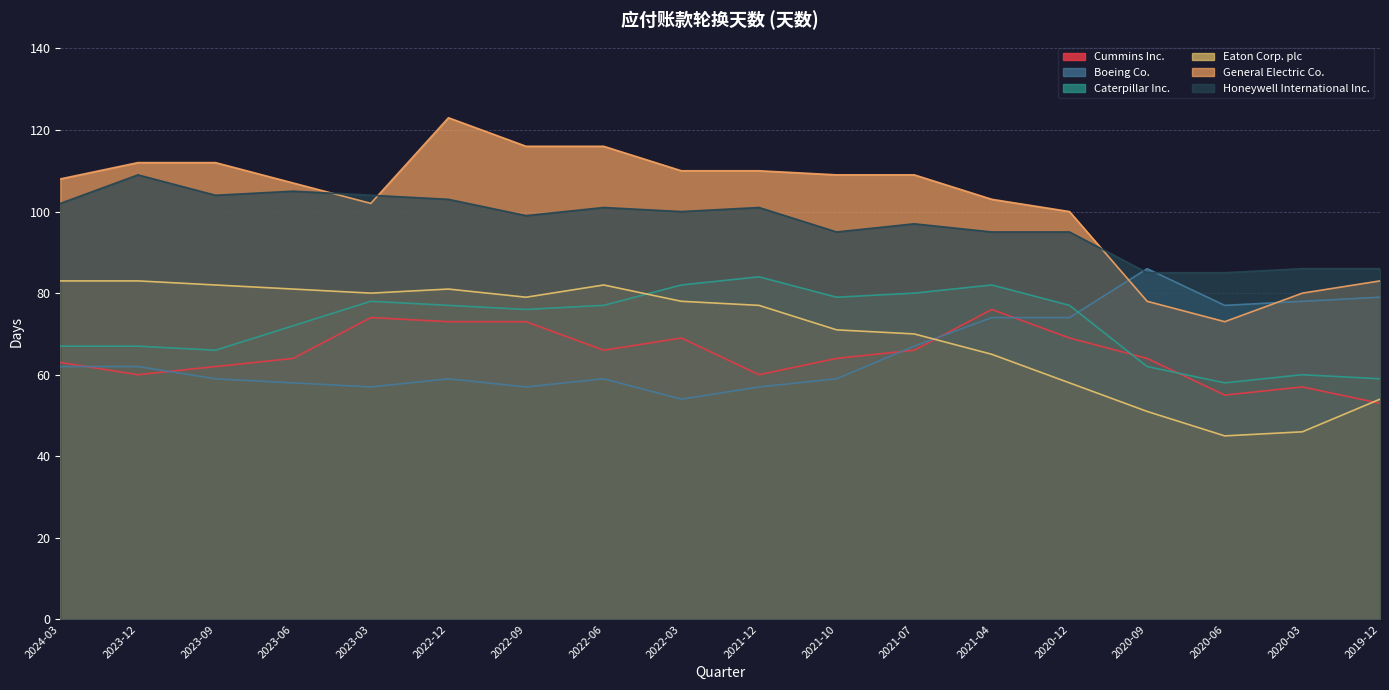

What are all the series names shown in the legend?

Cummins Inc., Boeing Co., Caterpillar Inc., Eaton Corp. plc, General Electric Co., Honeywell International Inc.